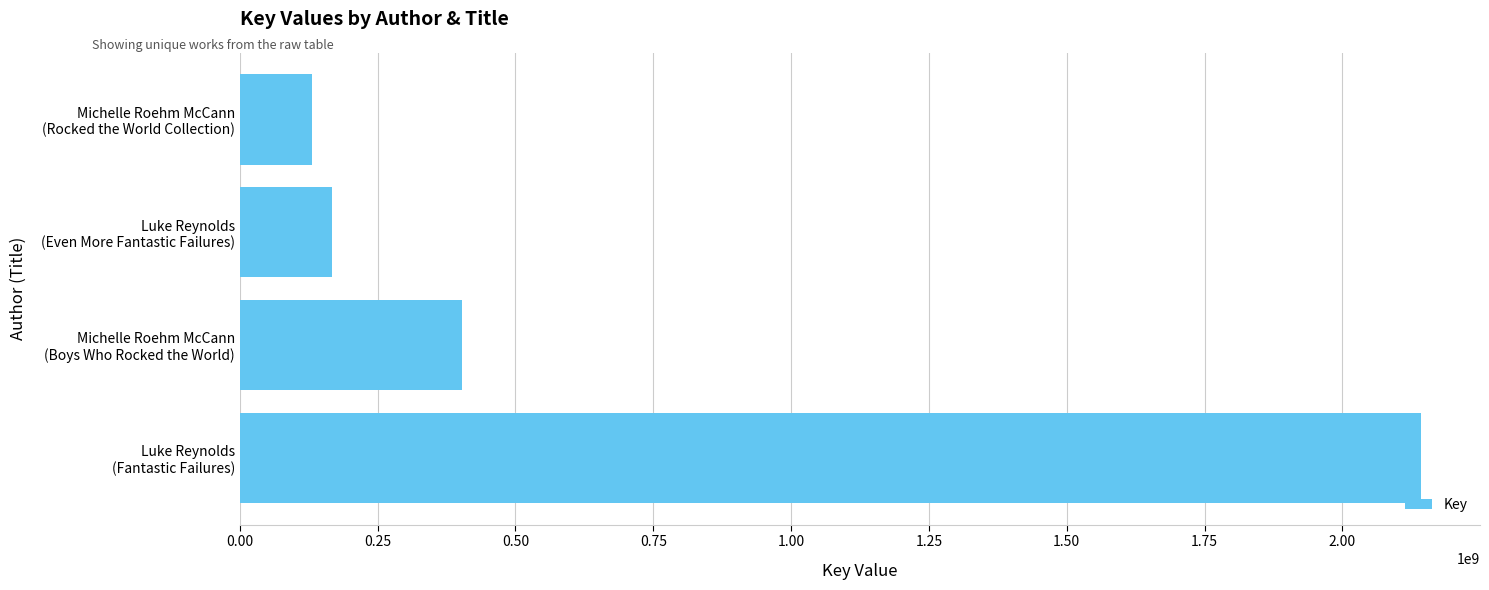

Reading bottom to top, transcribe all the data shown in this chart.

2142348018	402777391	167119255	130333663